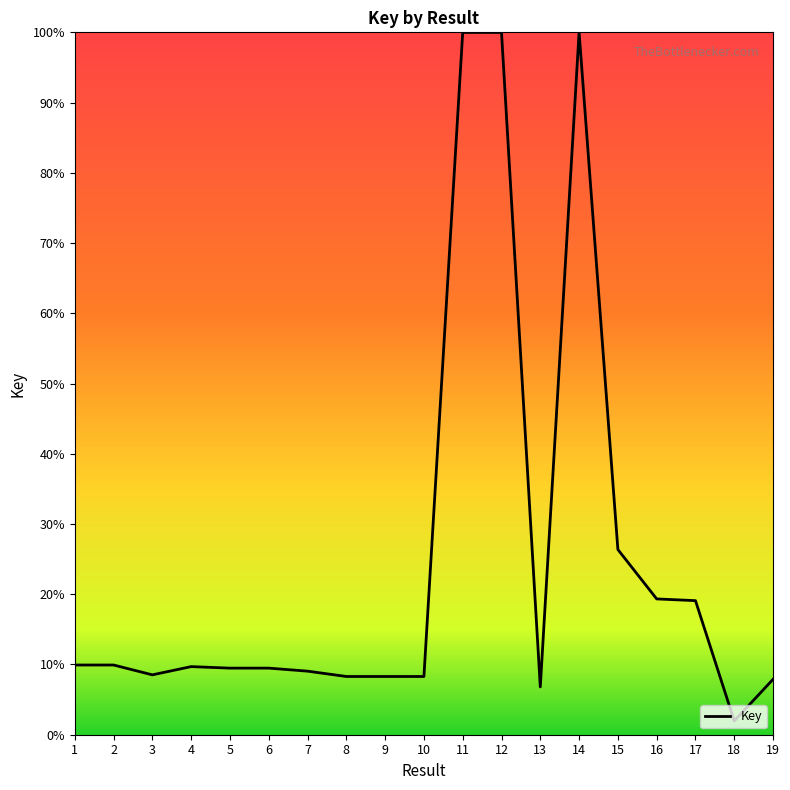

Is this an area chart (filled region under the line)?

No